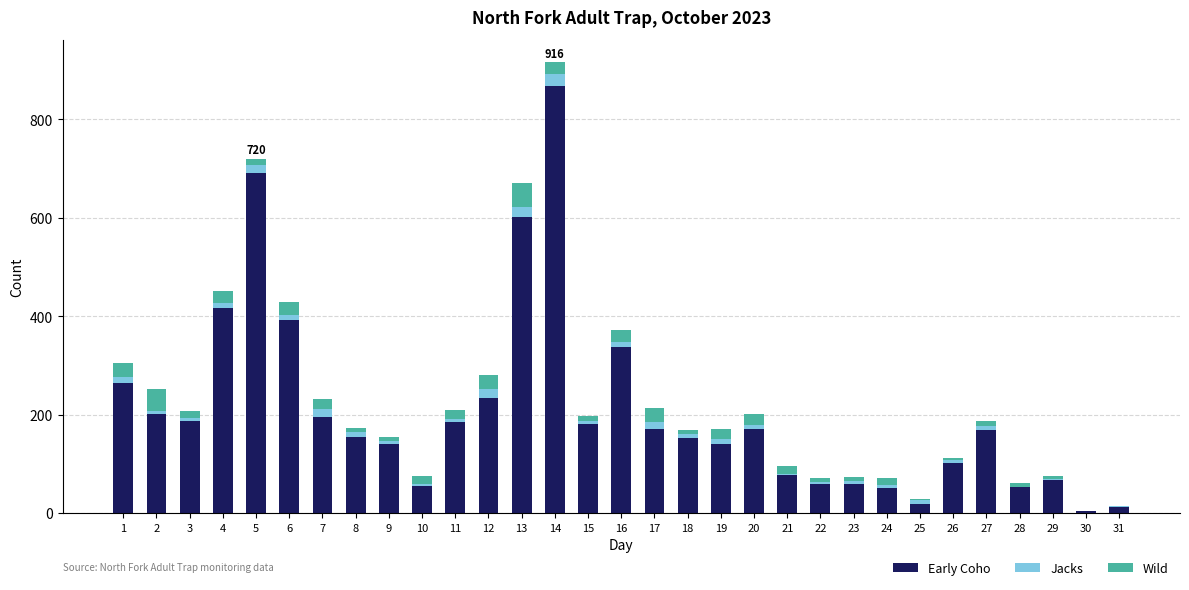

What is the sum of all Early Coho values?

6405